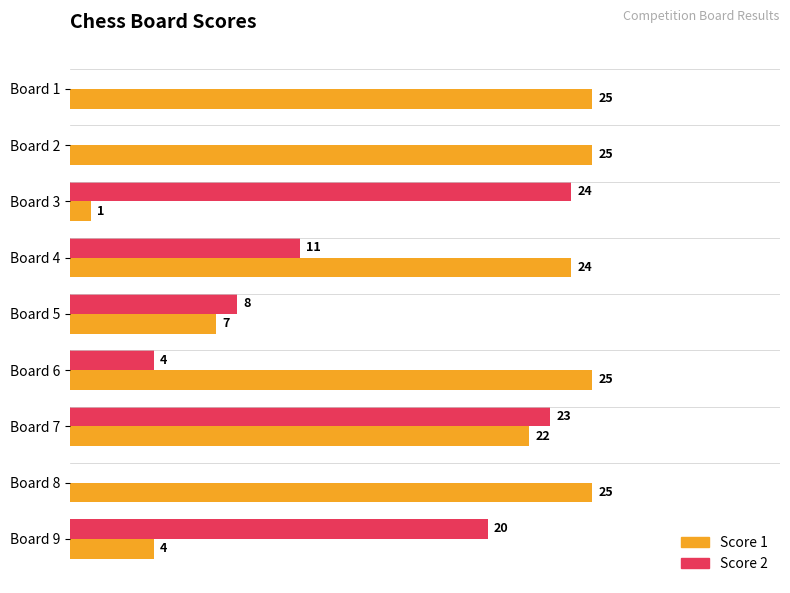

At which label is Score 2 closest to 12?

Board 4